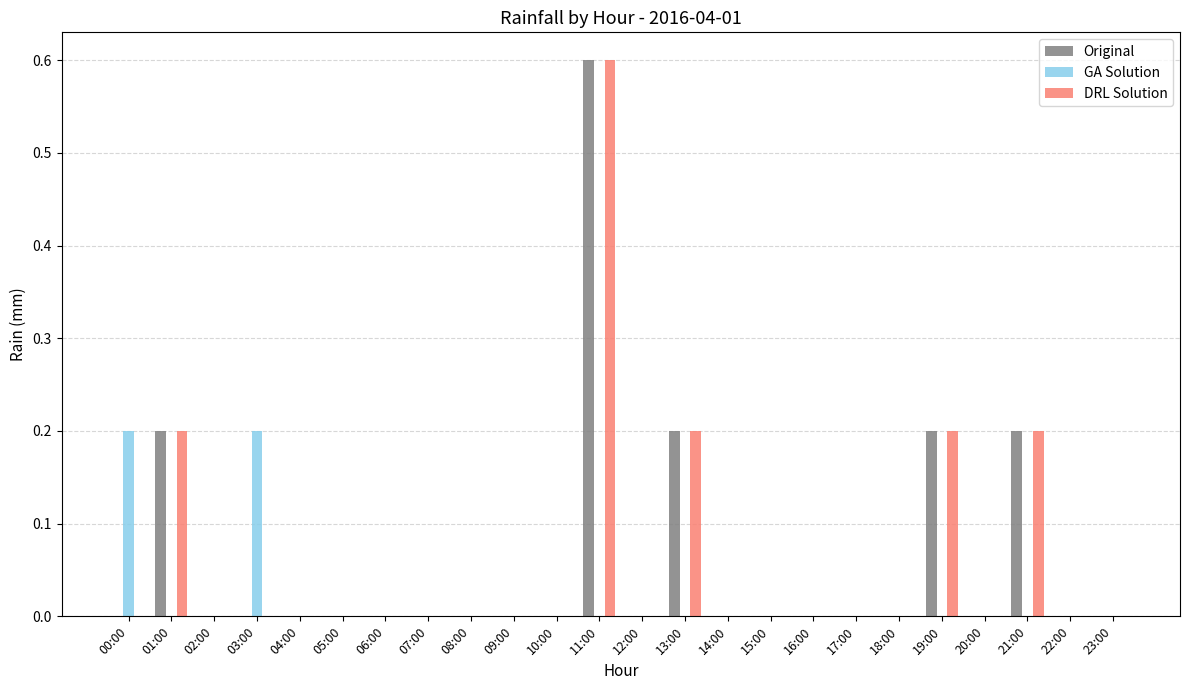

Reading left to right, list all the values displayed in this chart.

Original: 0.0	0.2	0.0	0.0	0.0	0.0	0.0	0.0	0.0	0.0	0.0	0.6	0.0	0.2	0.0	0.0	0.0	0.0	0.0	0.2	0.0	0.2	0.0	0.0
GA Solution: 0.2	0.0	0.0	0.2	0.0	0.0	0.0	0.0	0.0	0.0	0.0	0.0	0.0	0.0	0.0	0.0	0.0	0.0	0.0	0.0	0.0	0.0	0.0	0.0
DRL Solution: 0.0	0.2	0.0	0.0	0.0	0.0	0.0	0.0	0.0	0.0	0.0	0.6	0.0	0.2	0.0	0.0	0.0	0.0	0.0	0.2	0.0	0.2	0.0	0.0